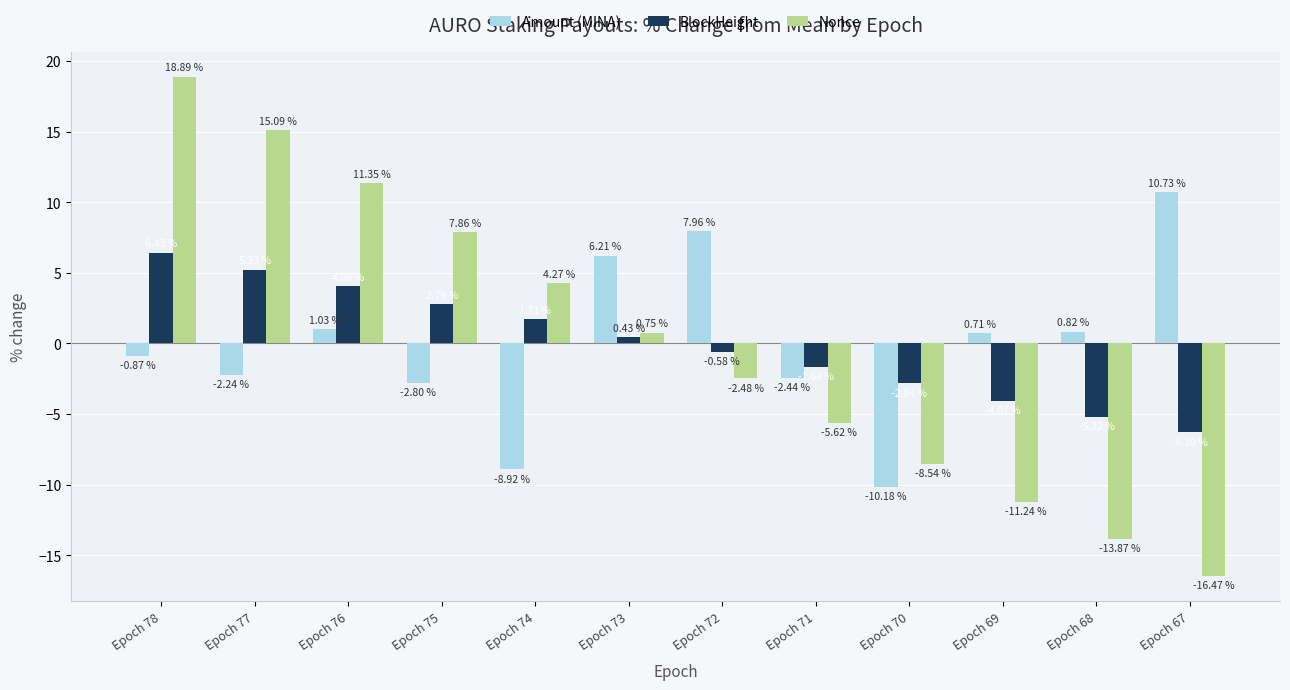

Rank the series by their maximum value, from highest to lowest.

Nonce, Amount (MINA), BlockHeight